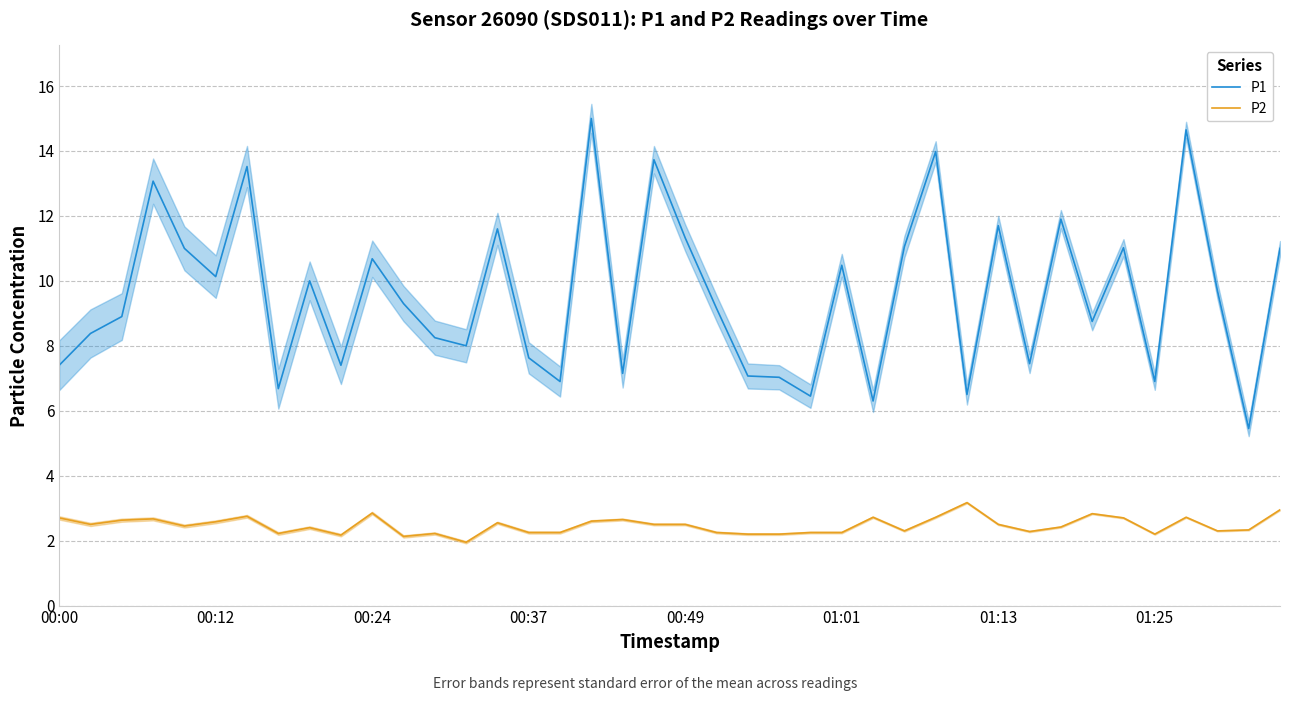

True or false: P2 and P1 cross at least once.

False